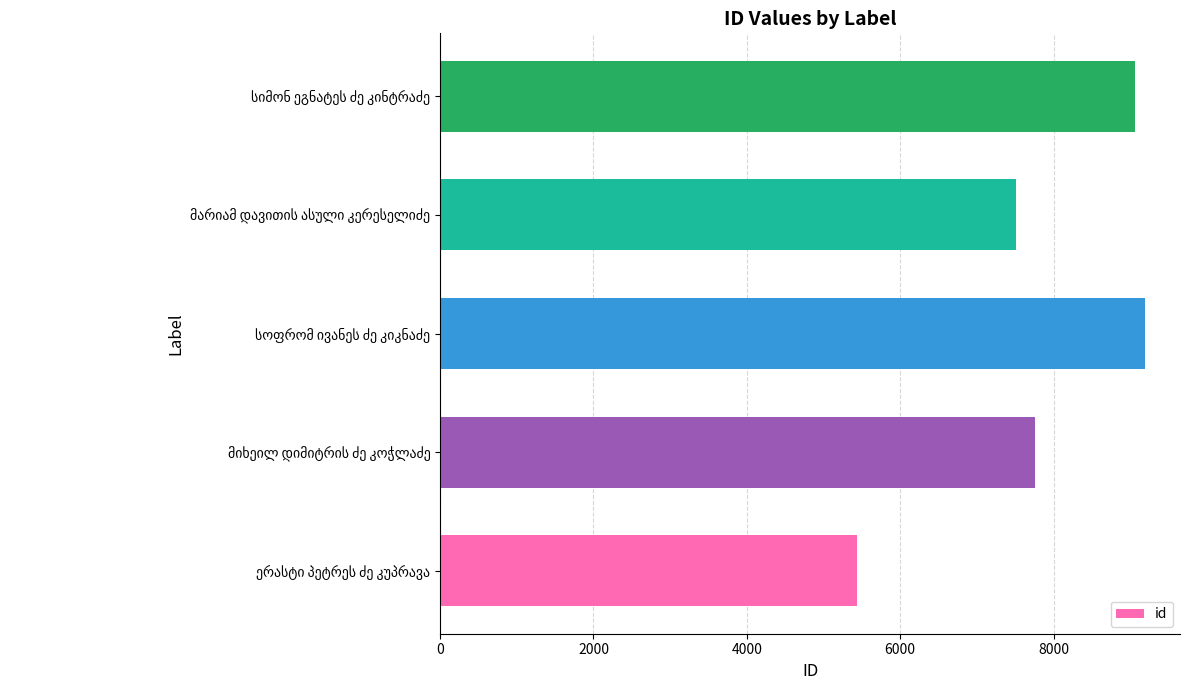

What is the average value?

7792